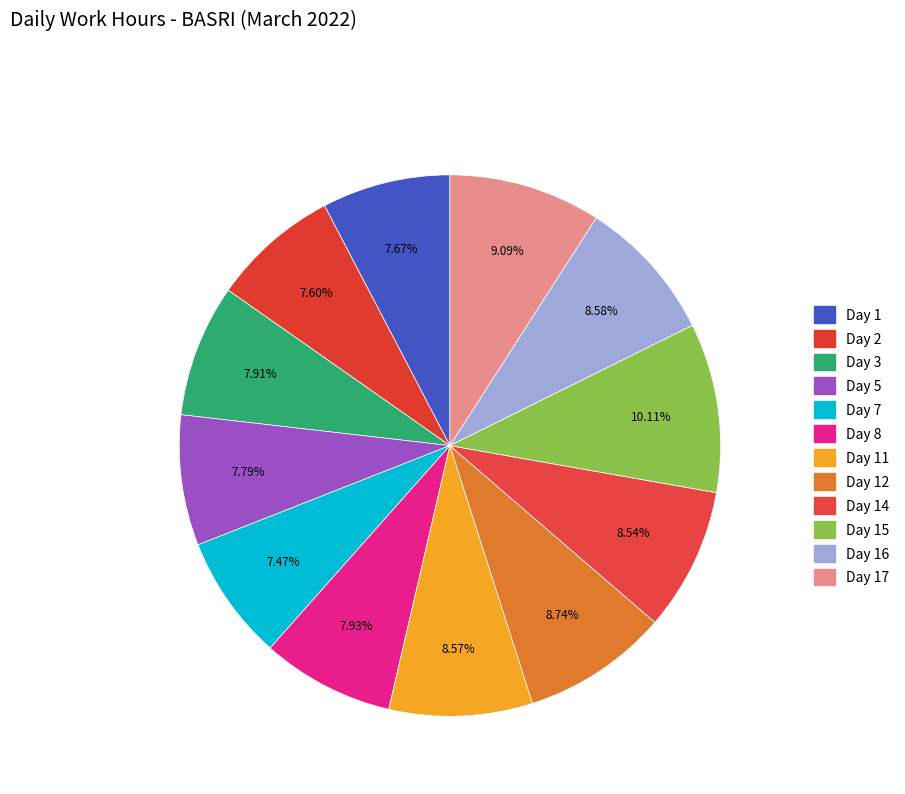

The Day 11 slice represents 1% of the pie. True or false?

False